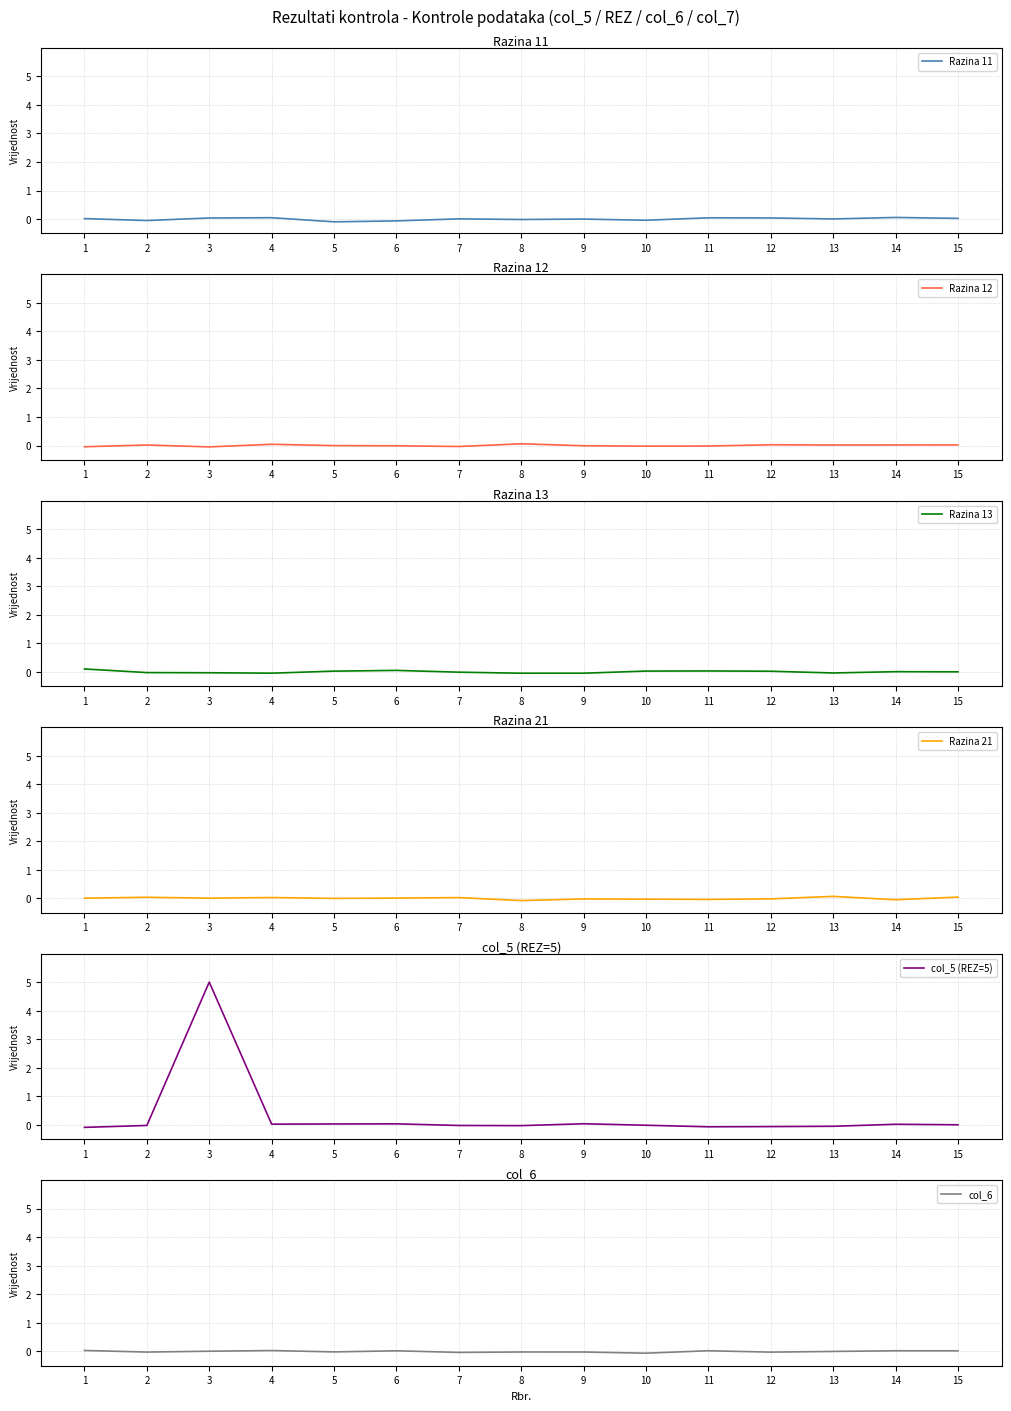

Which series has the largest total across all categories?

col_5 (REZ=5)